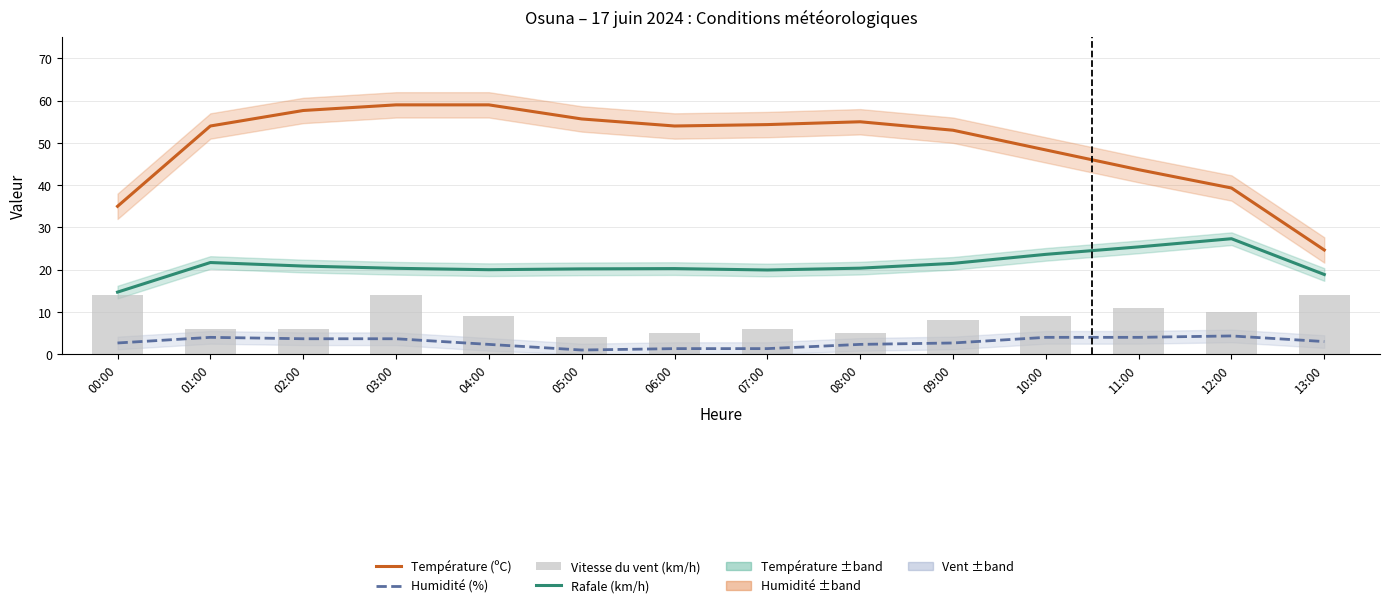

At which category is the sum across all series the highest?

03:00